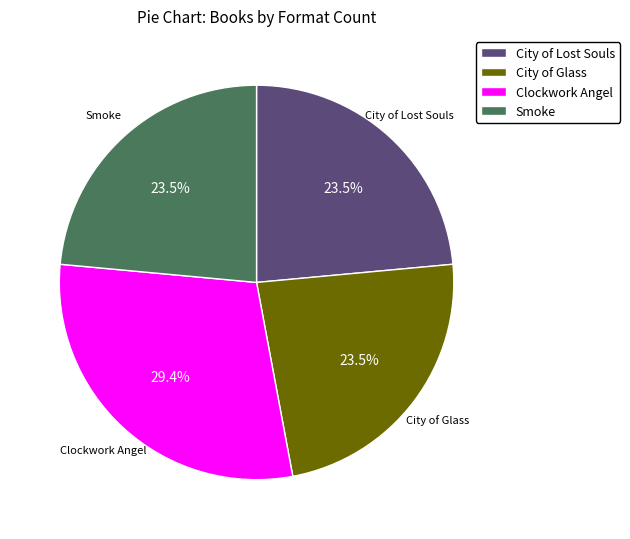

Do City of Glass and City of Lost Souls together represent more than half of the pie?

No